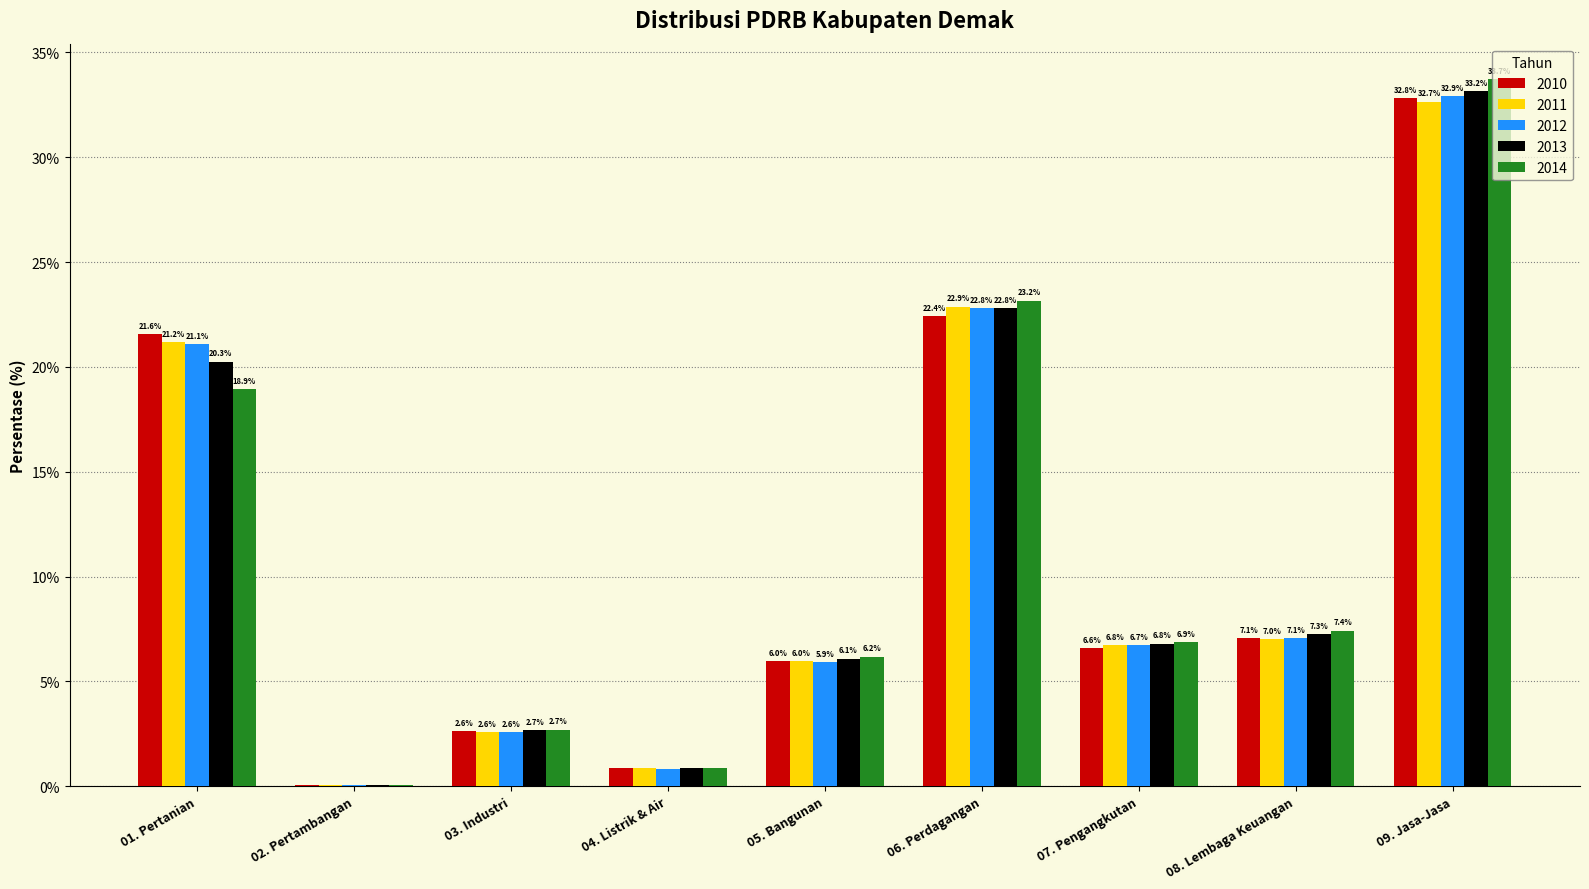

What is the average value of the 2013 series?

11.1